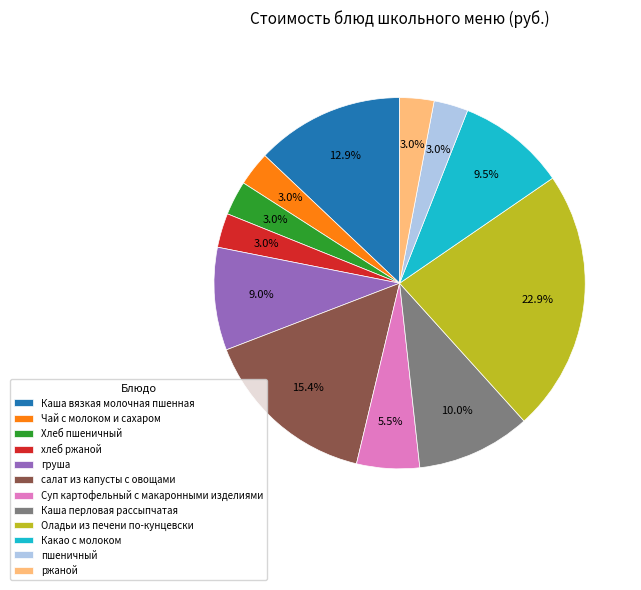

To the nearest percent, what is the combined percentage of Каша вязкая молочная пшенная and Каша перловая рассыпчатая?

23%